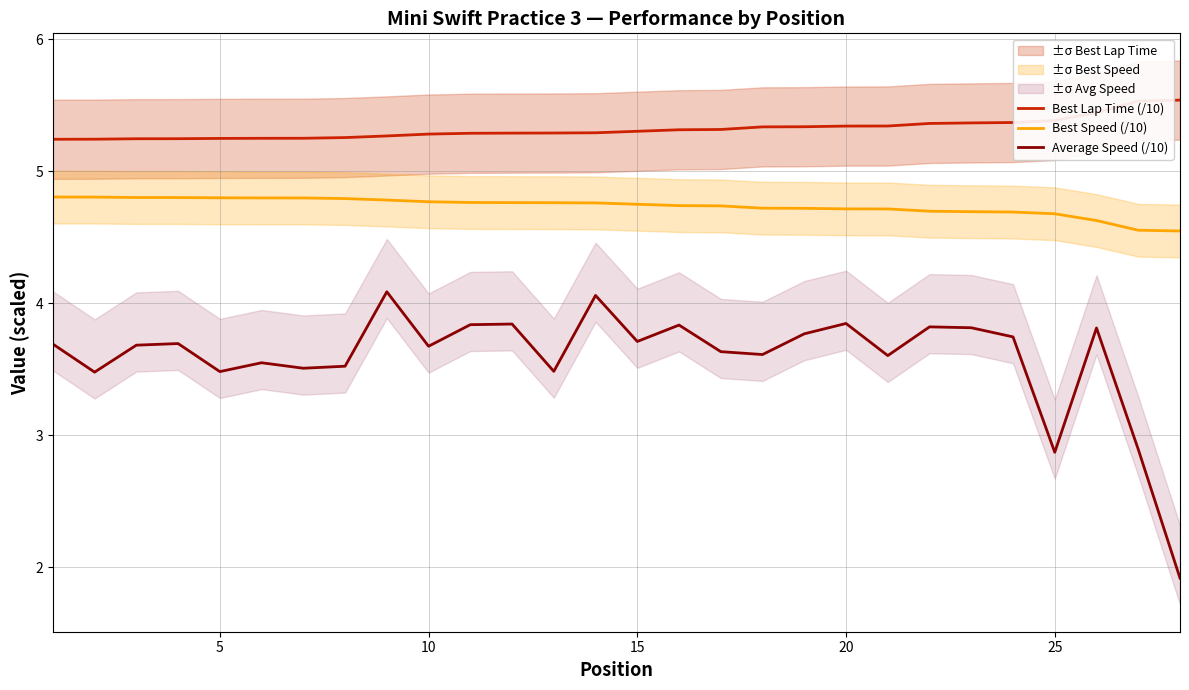

Does the chart have visible grid lines?

Yes